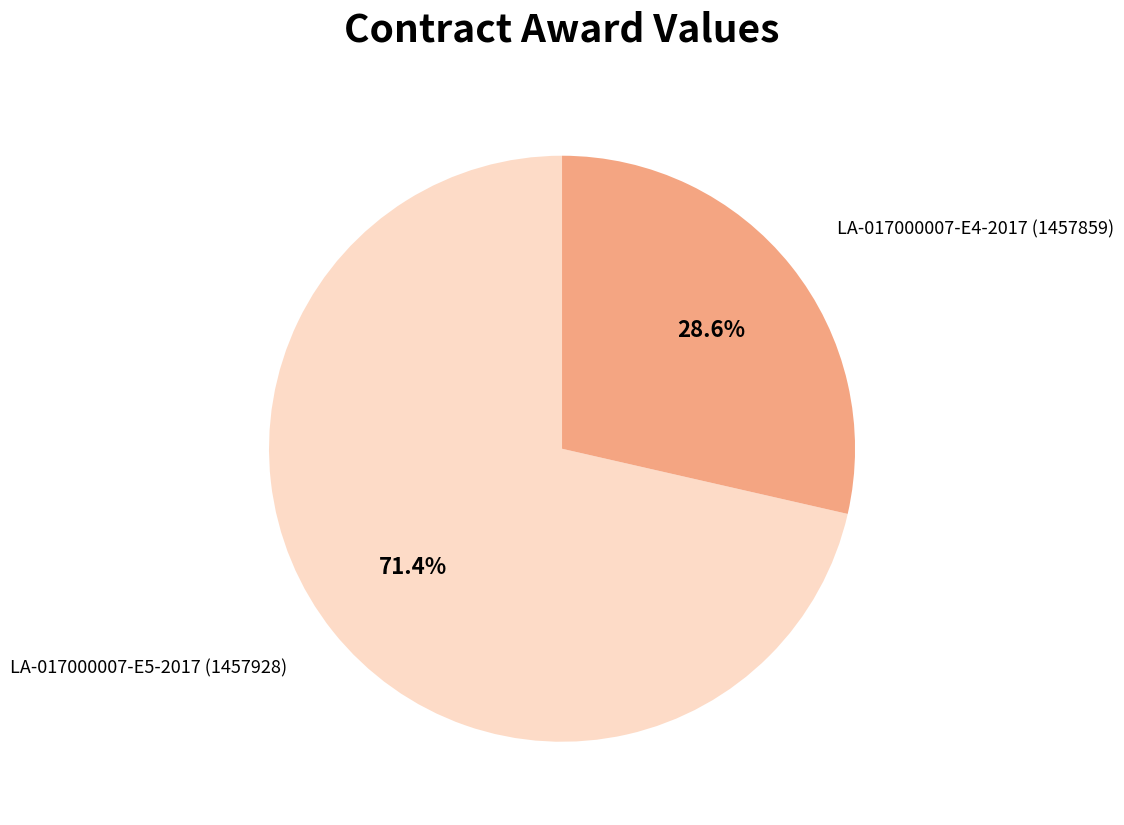

How many segments does this pie chart have?

2